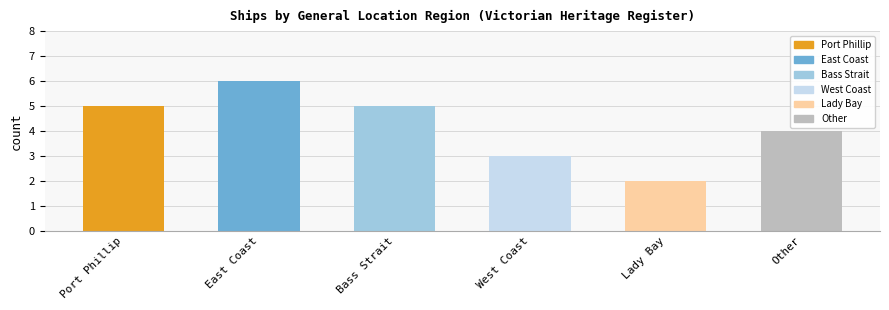

Count the values in the range 3 to 5.

4